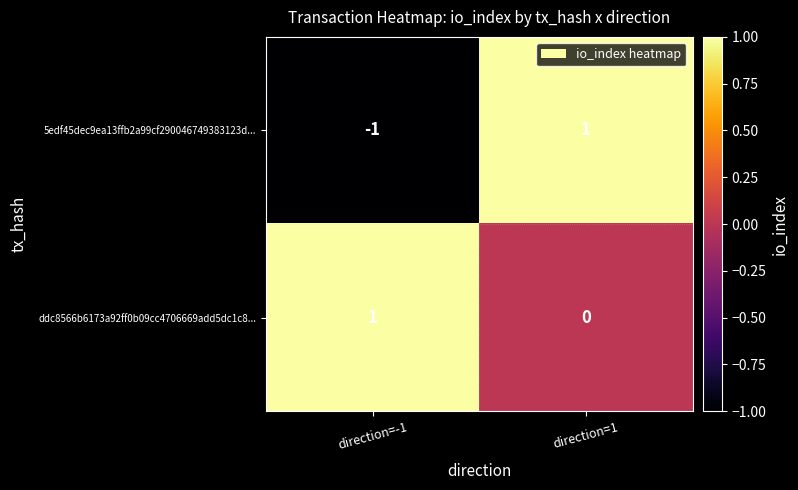

At which label is 5edf45dec9ea13ffb2a99cf290046749383123d... closest to 0?

direction=-1